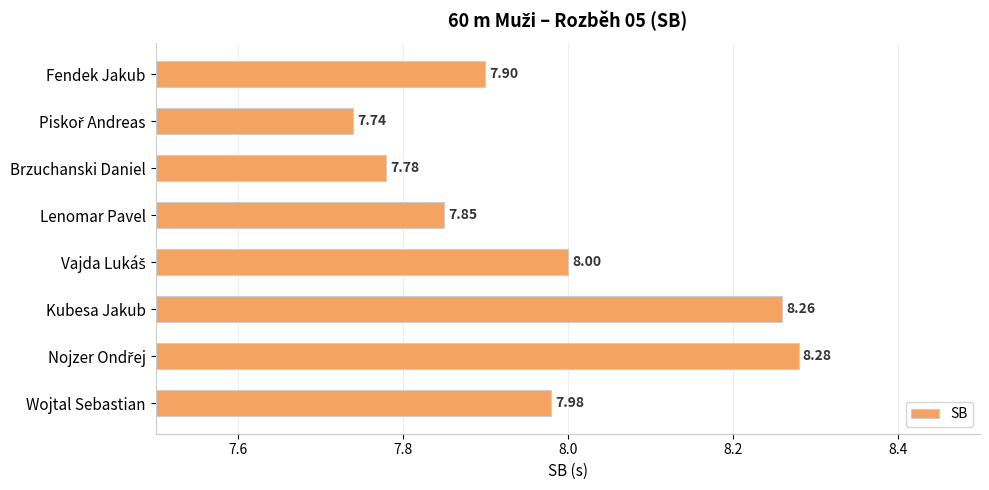

What is the label of the 3rd bar from the top?

Brzuchanski Daniel